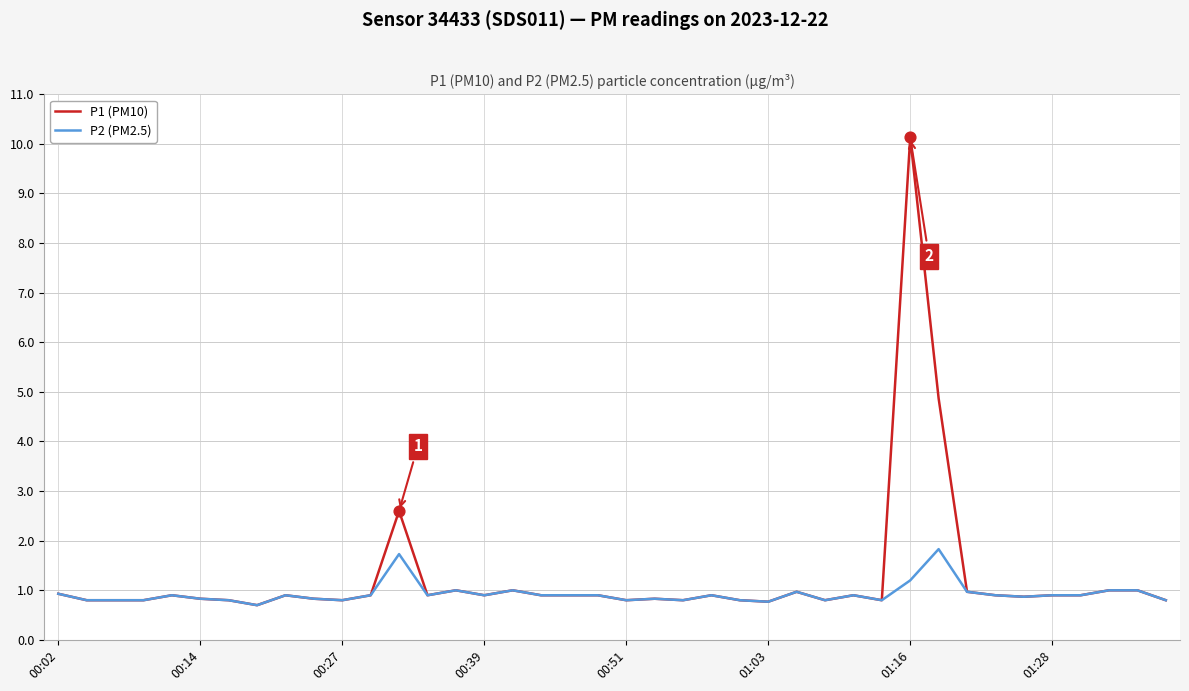

Which series has the largest range (max minus min)?

P1 (PM10)